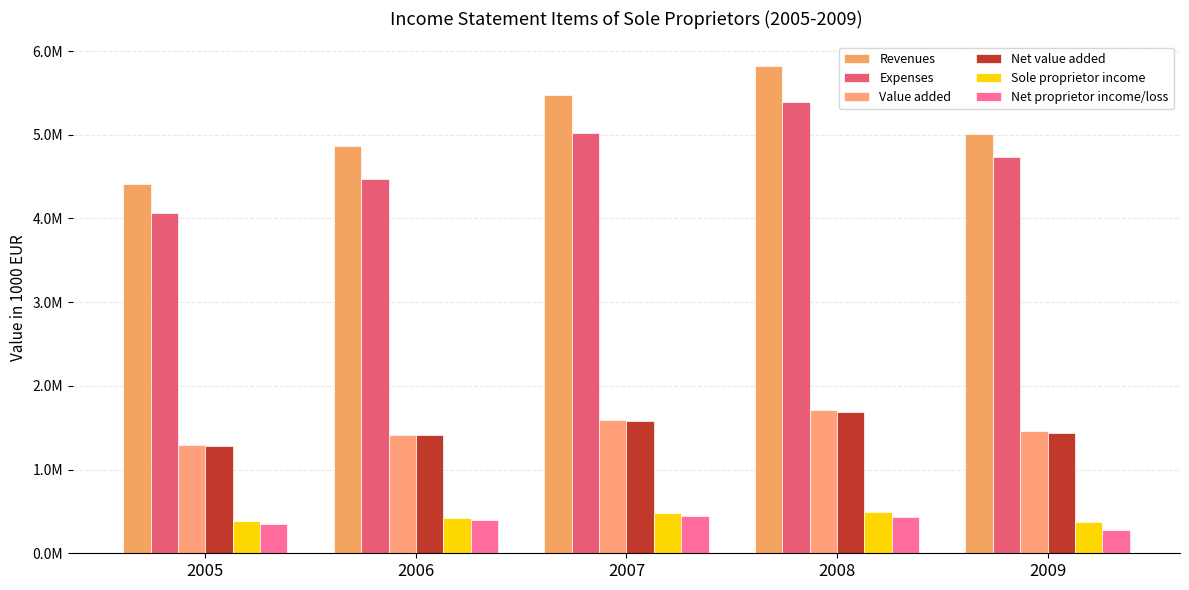

What is the spread (max minus min) of values at 2008?

5389218.6